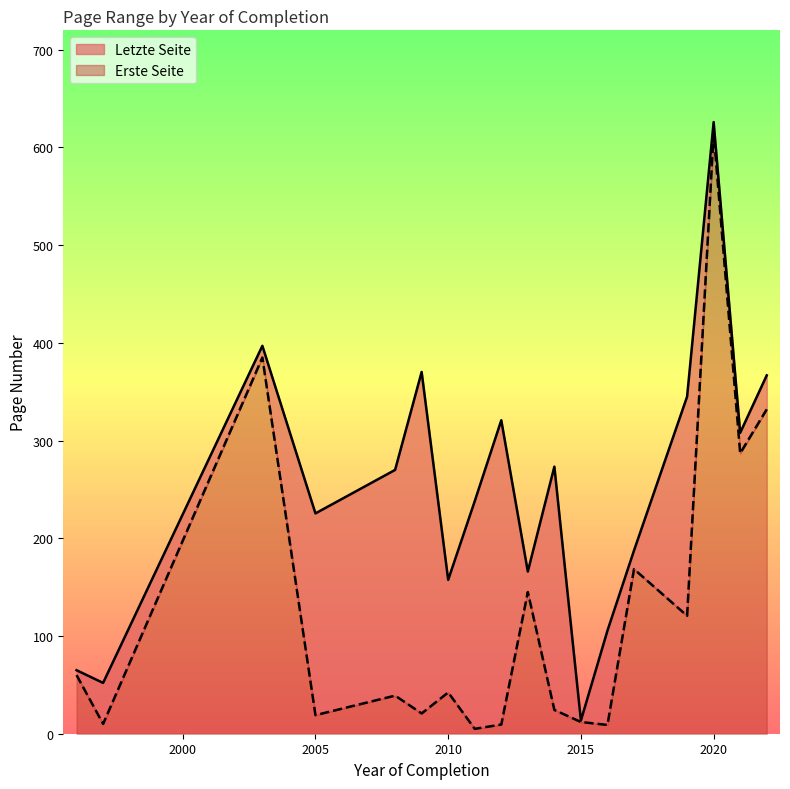

True or false: Erste Seite and Letzte Seite intersect in this chart.

False